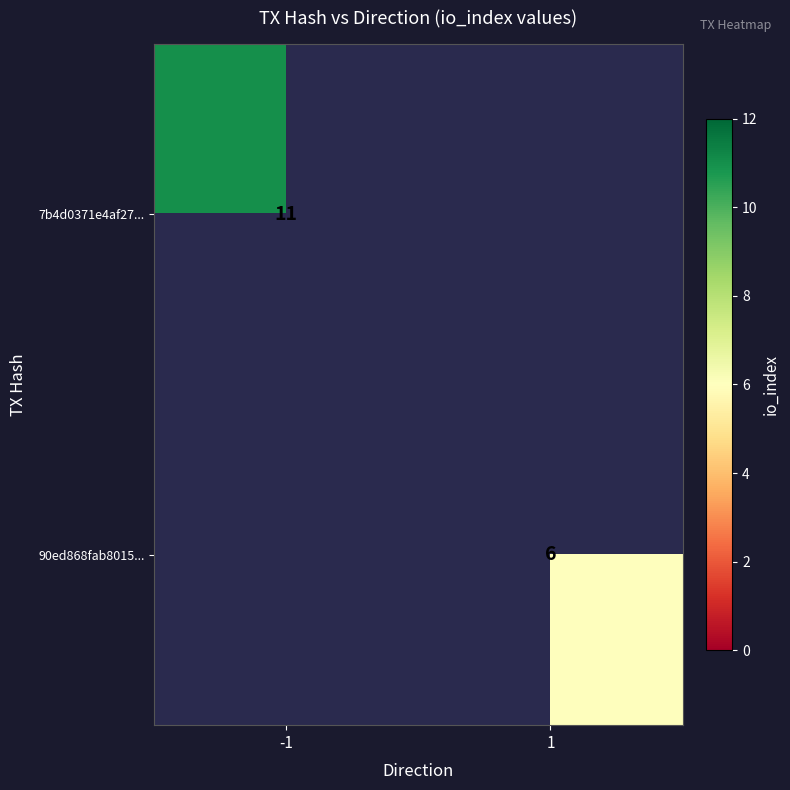

True or false: 90ed868fab8015... has a value of 6 at 1.

True